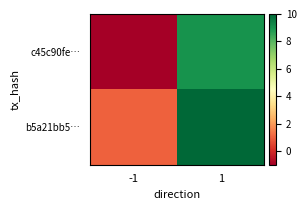

What is the smallest value displayed?

-1